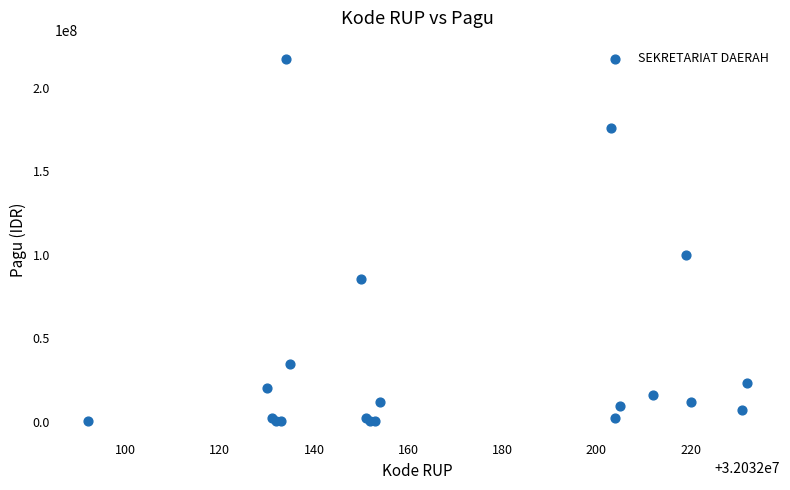

What Y value in the scatter plot is closest to 108800000?

99958000